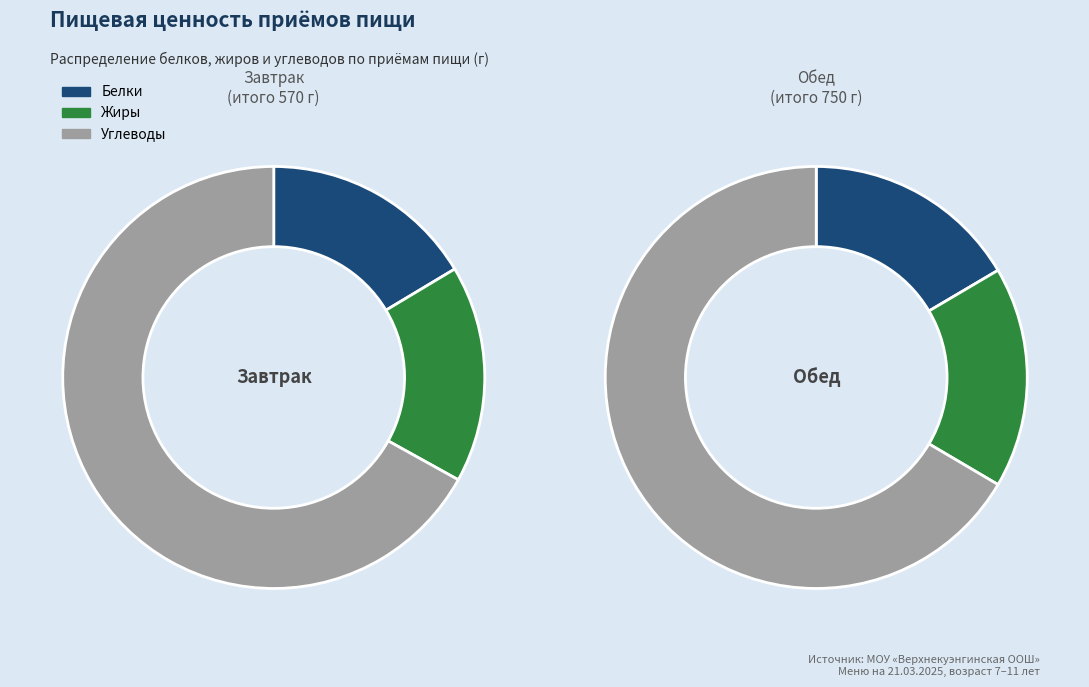

What is the total percentage of Обед and Завтрак?

100.0%